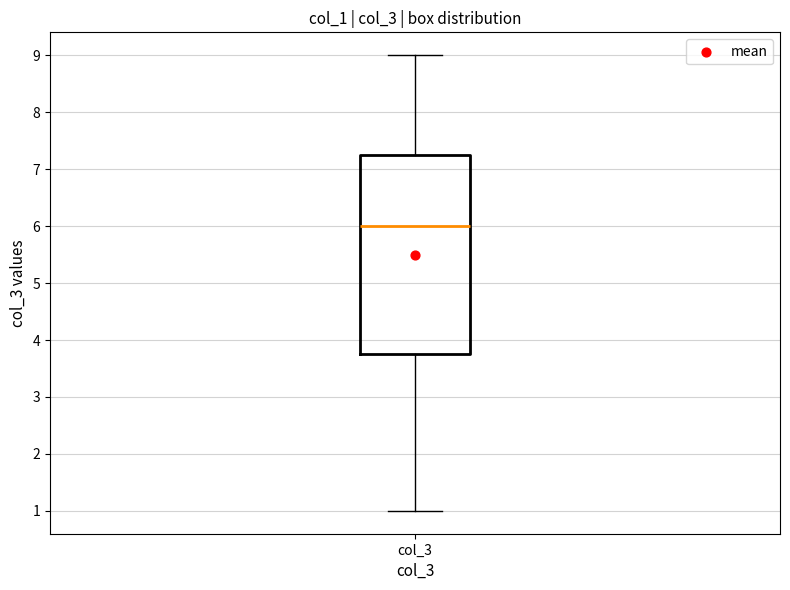

Where does the upper whisker of the box for col_3 end on the y-axis? The values are not printed on the chart, so give them approximately, as read against the axis.

9.0